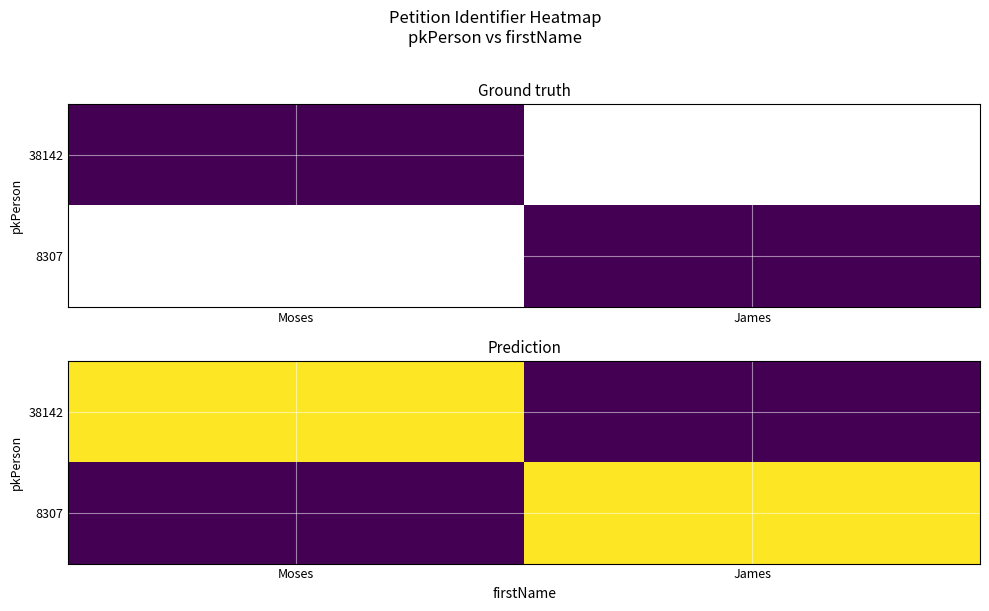

What is the difference between the highest and lowest values at James?

10092670